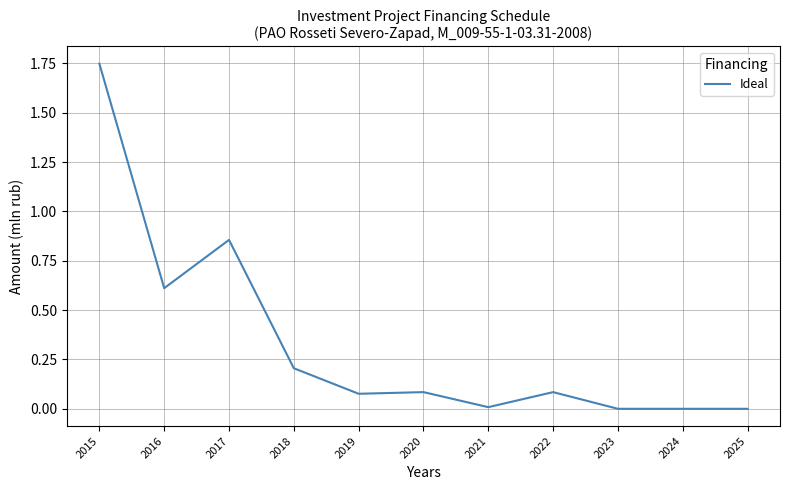

What is the change in value from 2018 to 2021?

-0.2